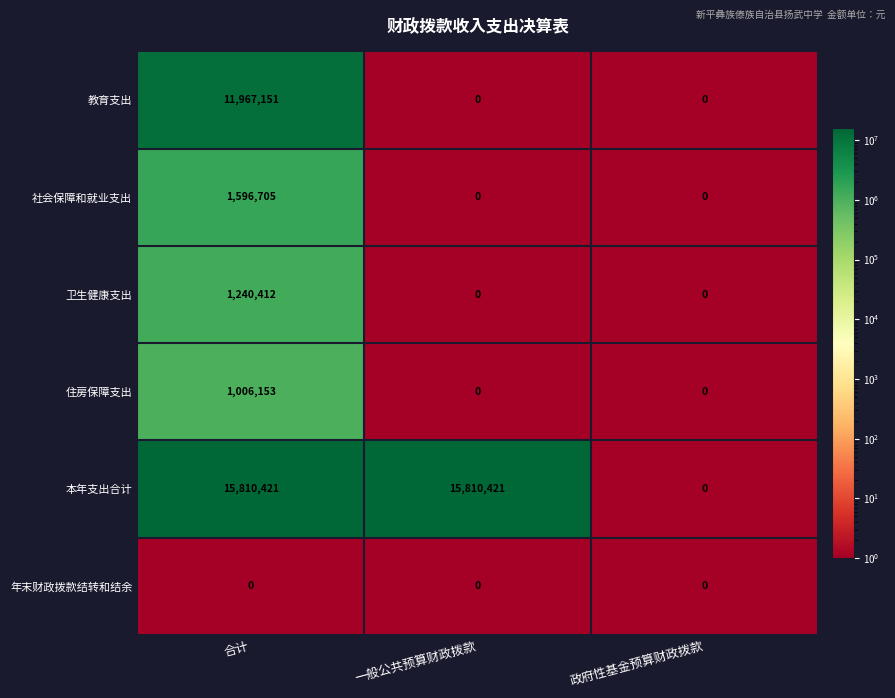

The value of 社会保障和就业支出 at 政府性基金预算财政拨款 is 0. True or false?

True